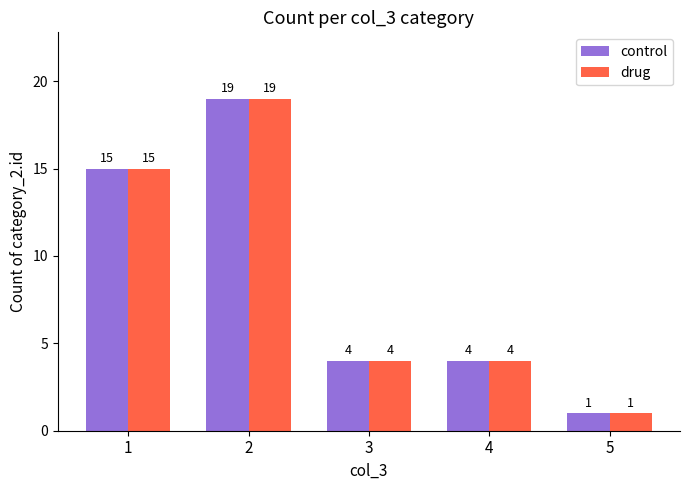

What is the value of the control bar at the 2nd from the left?

19